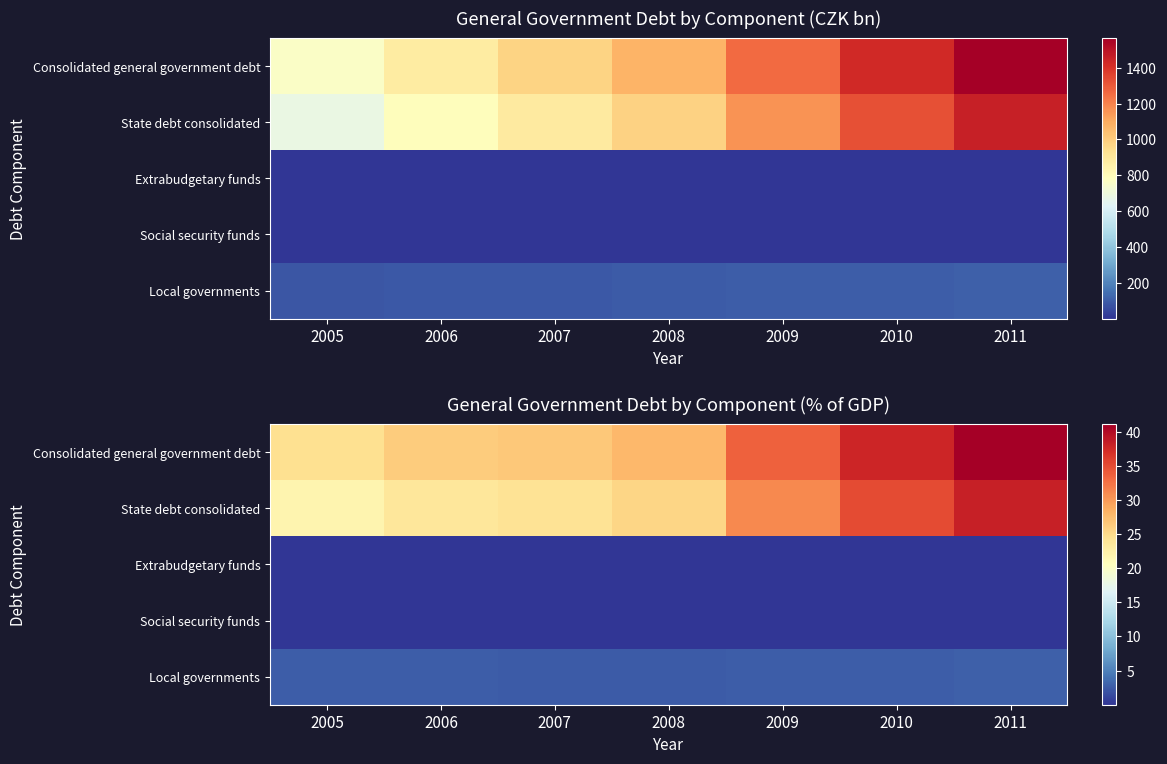

What value does the State debt consolidated series have at 2011?

38.4